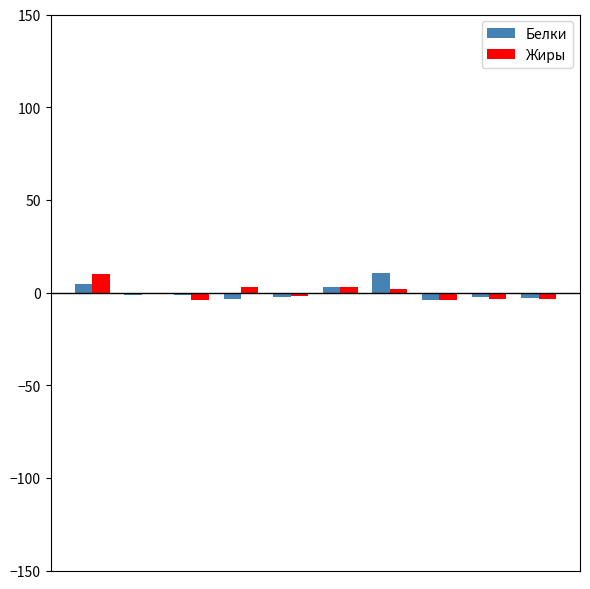

Count the number of data series in this chart.

2